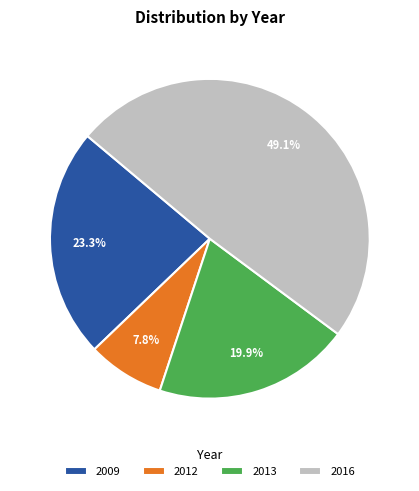

What is the ratio of the value at 2009 to the value at 2016?

0.5